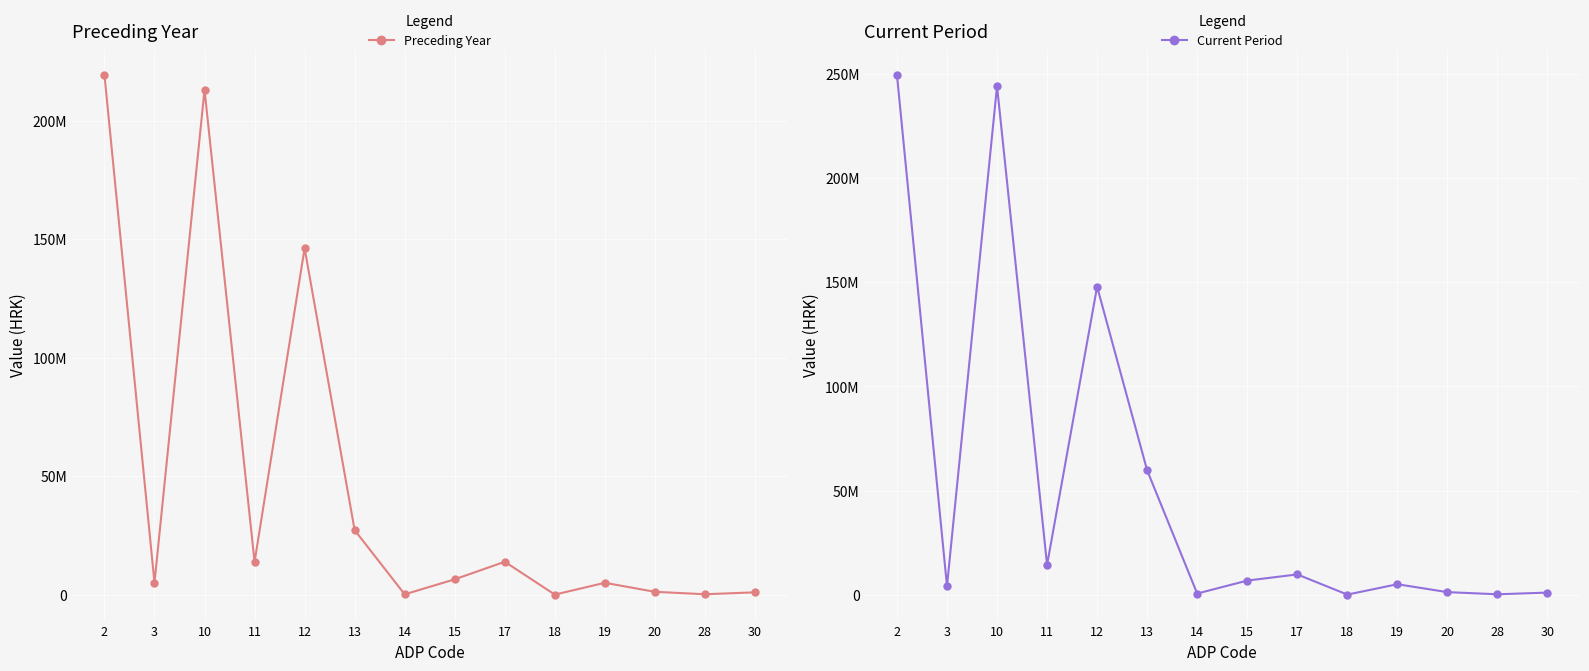

What is the value of the Preceding Year point at the 13th from the left?

220268